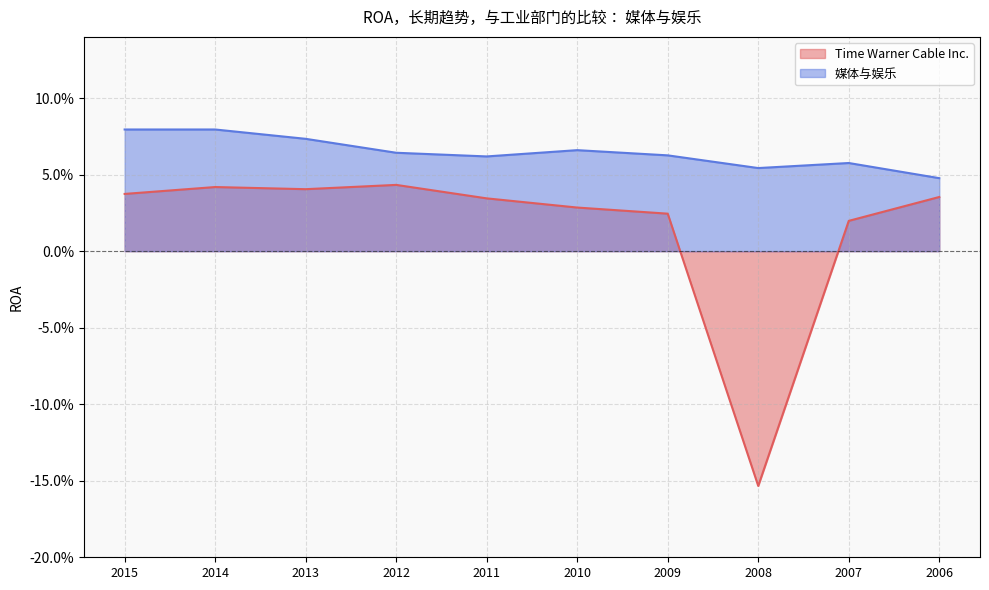

True or false: Time Warner Cable Inc. and 媒体与娱乐 intersect in this chart.

False